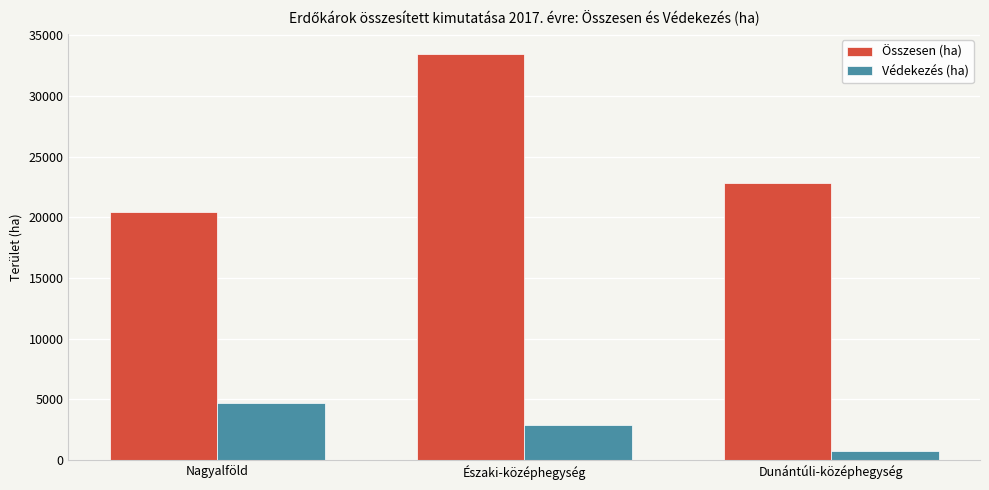

What are all the series names shown in the legend?

Összesen (ha), Védekezés (ha)